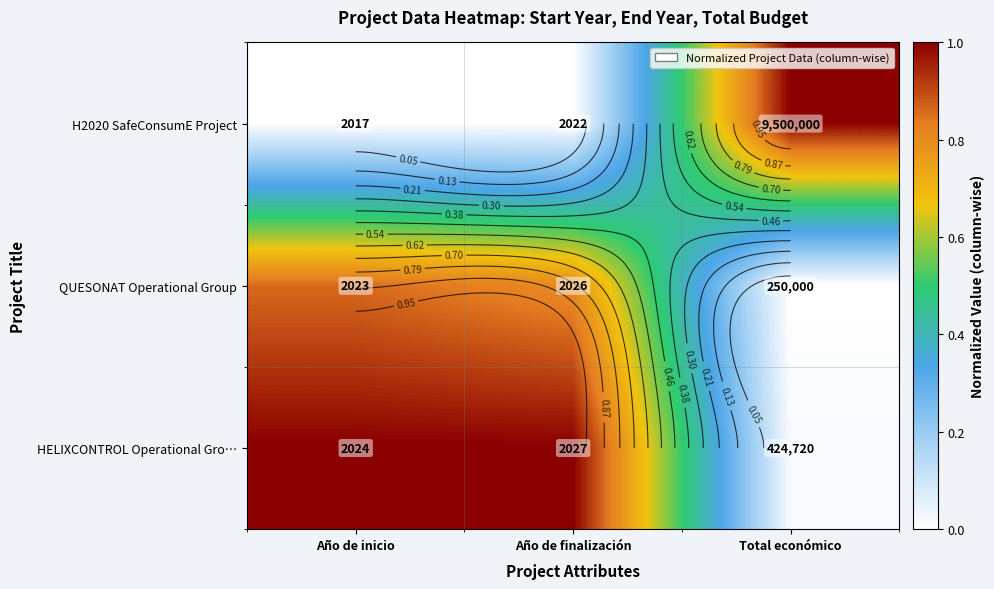

List the series in order of their overall mean, lowest first.

H2020 SafeConsumE Project, QUESONAT Operational Group, HELIXCONTROL Operational Gro…